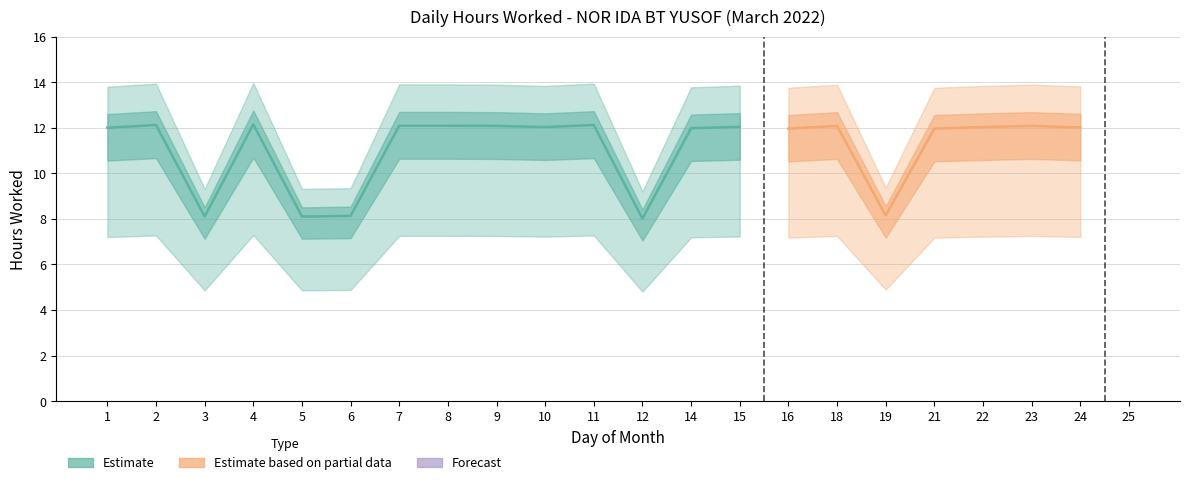

Does the chart have visible grid lines?

Yes